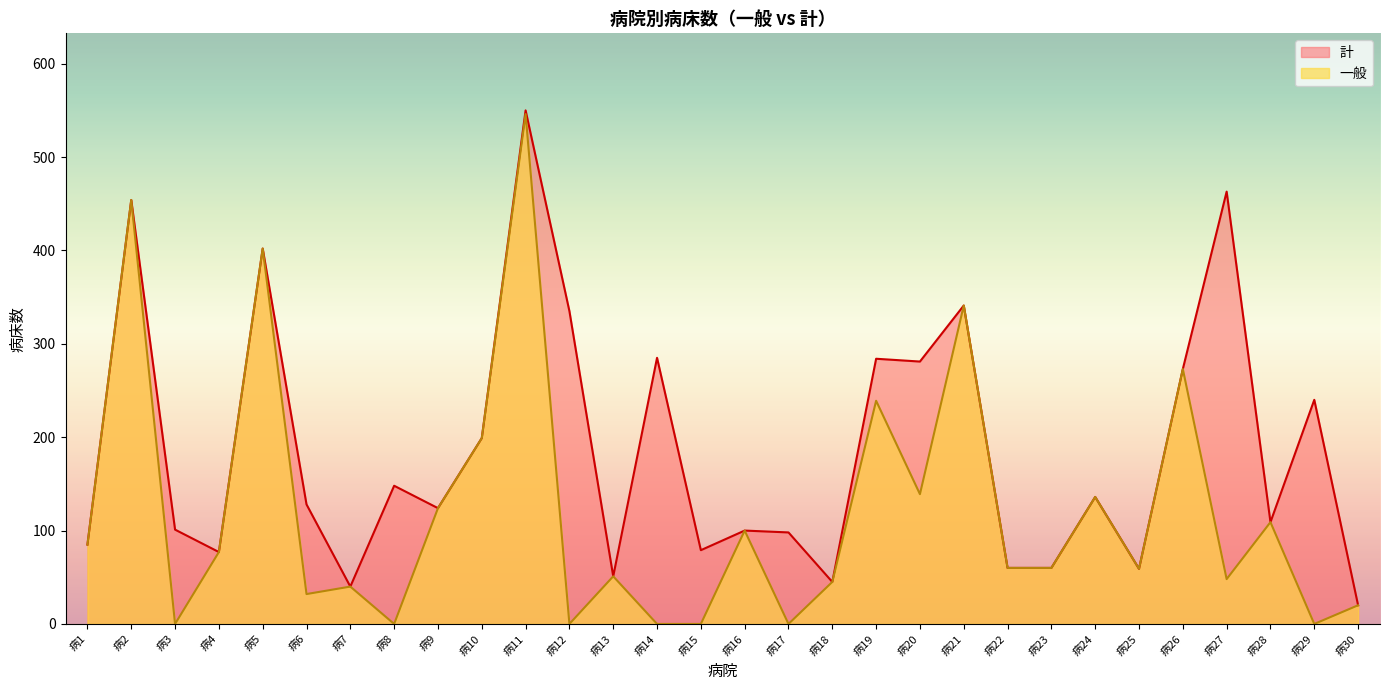

Does the chart have visible grid lines?

No